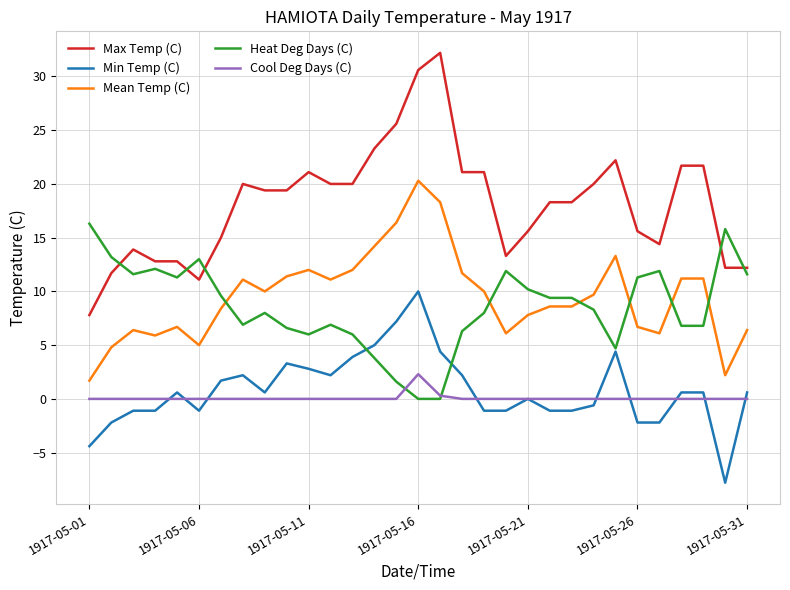

What is the highest value of the Heat Deg Days (C) series?

16.3